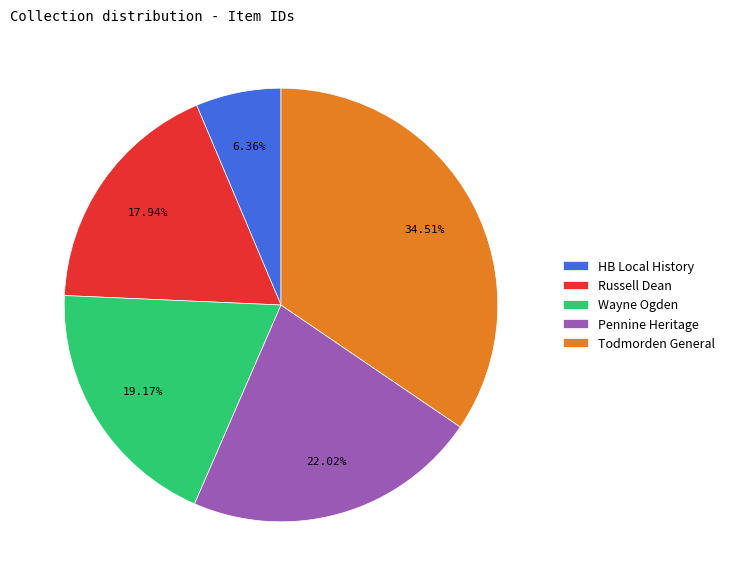

Which slice is the largest?

Todmorden General